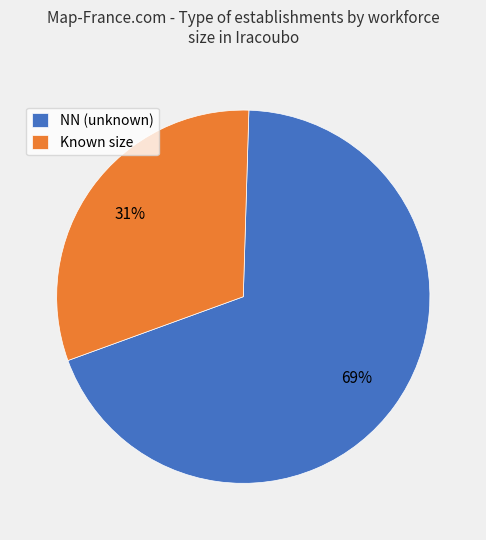

Which slice is the largest?

NN (unknown)